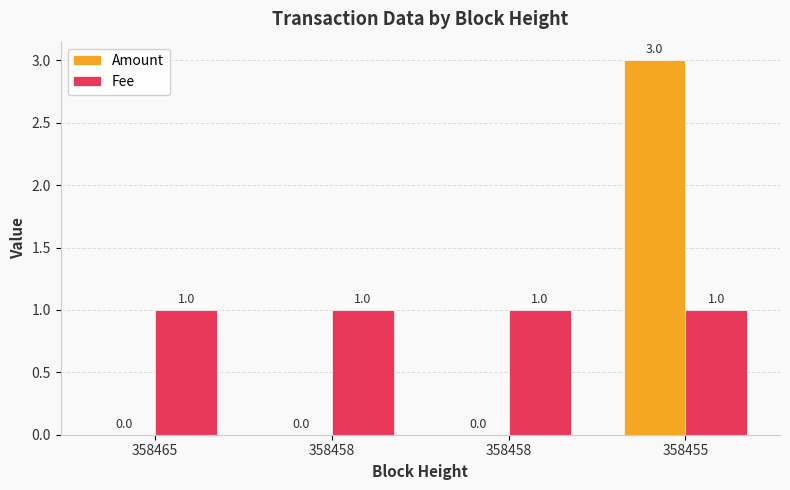

The Fee series shows 1 at 358458. True or false?

True